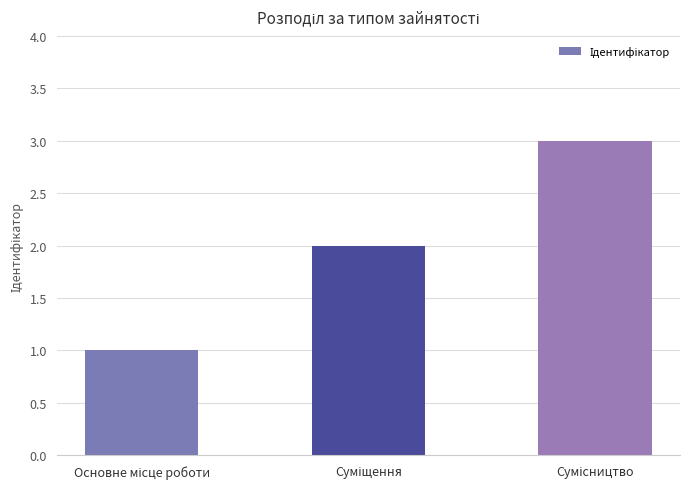

What is the maximum value shown in the chart?

3